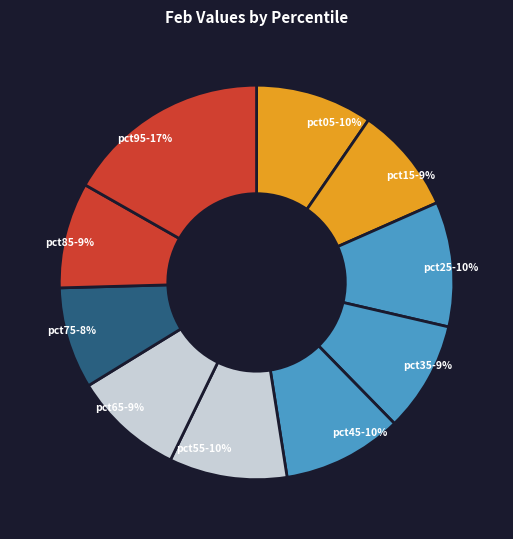

How many slices are in this pie chart?

10